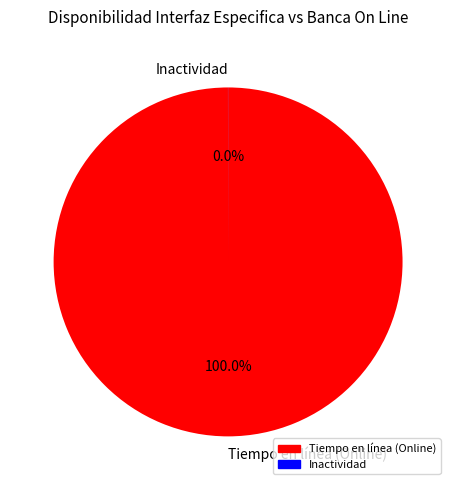

What is the largest slice in the pie chart?

Tiempo en línea (Online)